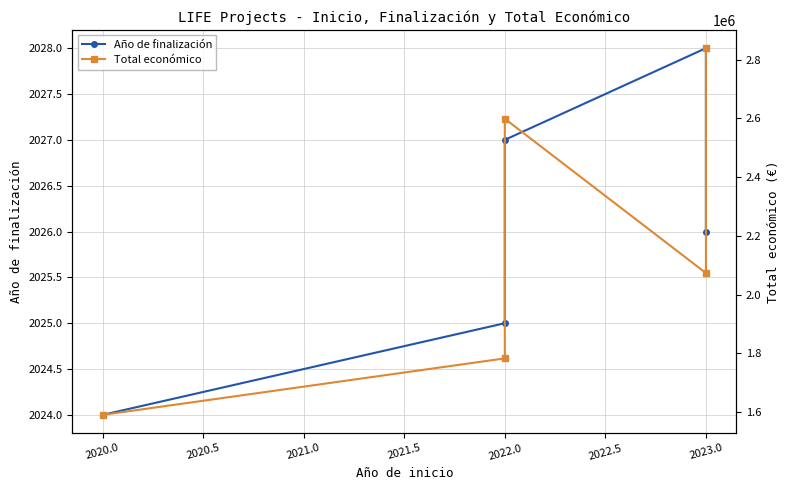

What are all the series names shown in the legend?

Año de finalización, Total económico